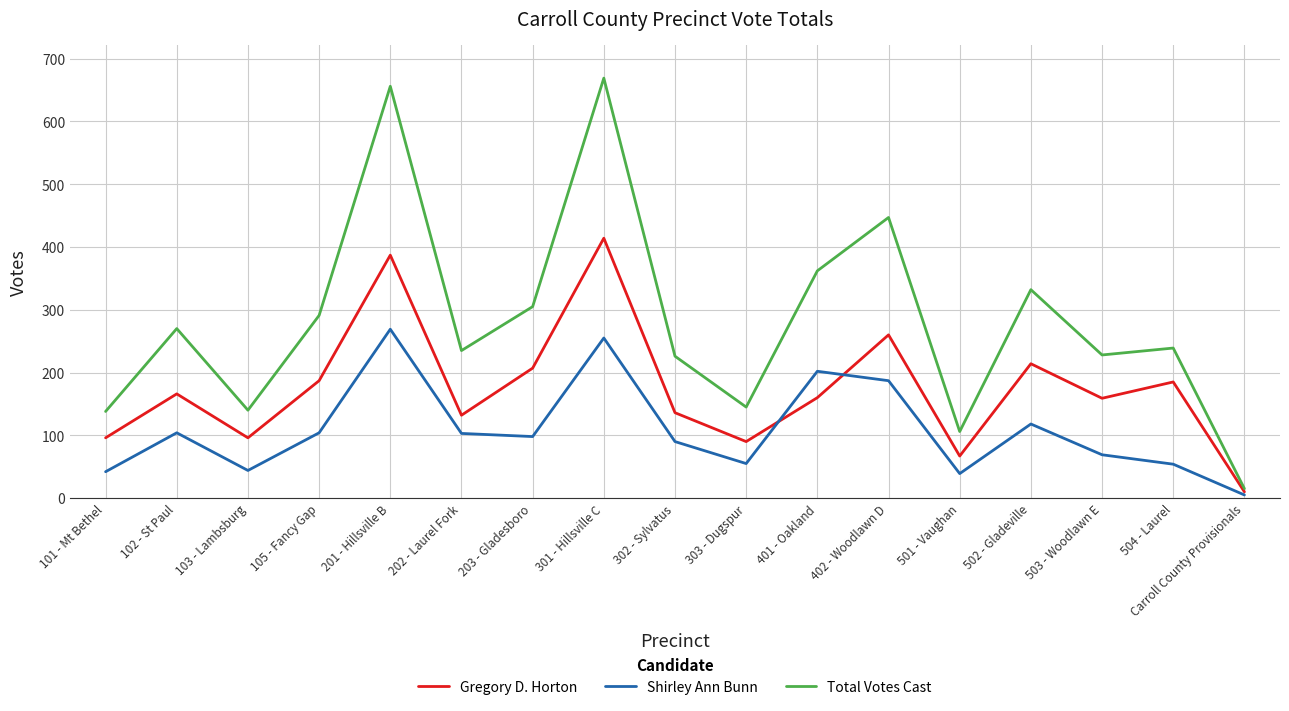

The value of Gregory D. Horton at 203 - Gladesboro is 102. True or false?

False